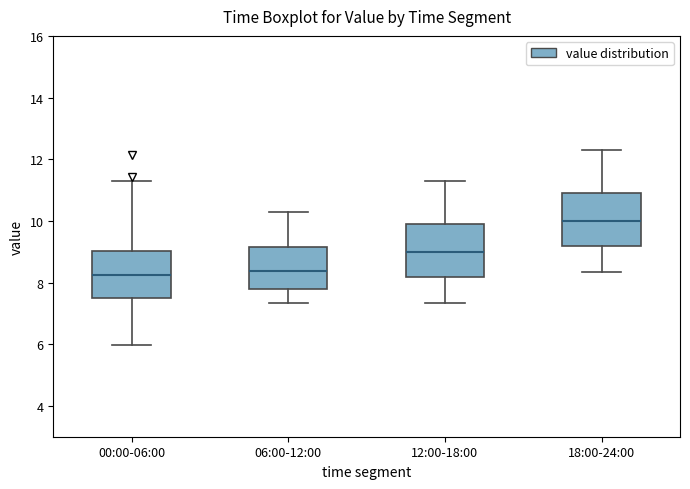

Reading left to right, transcribe this box plot: for each box, give where its median line is, the range the box spans, and where its two whiskers end, as read against the y-axis. The values are not printed on the chart, so give them approximately, as read against the axis.

00:00-06:00: median 8.2, box 7.4 to 9.0, whiskers 6.0 to 11.2
06:00-12:00: median 8.4, box 7.8 to 9.2, whiskers 7.4 to 10.4
12:00-18:00: median 9.0, box 8.2 to 10.0, whiskers 7.4 to 11.4
18:00-24:00: median 10.0, box 9.2 to 11.0, whiskers 8.4 to 12.4